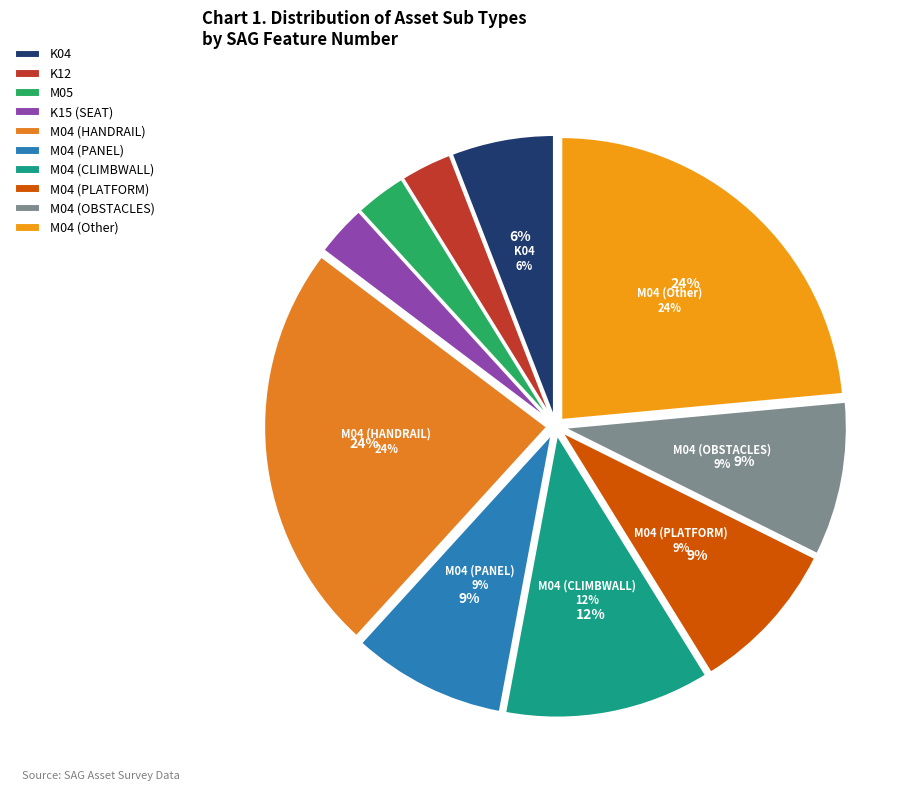

Does M04-Other account for over 50% of the chart?

No